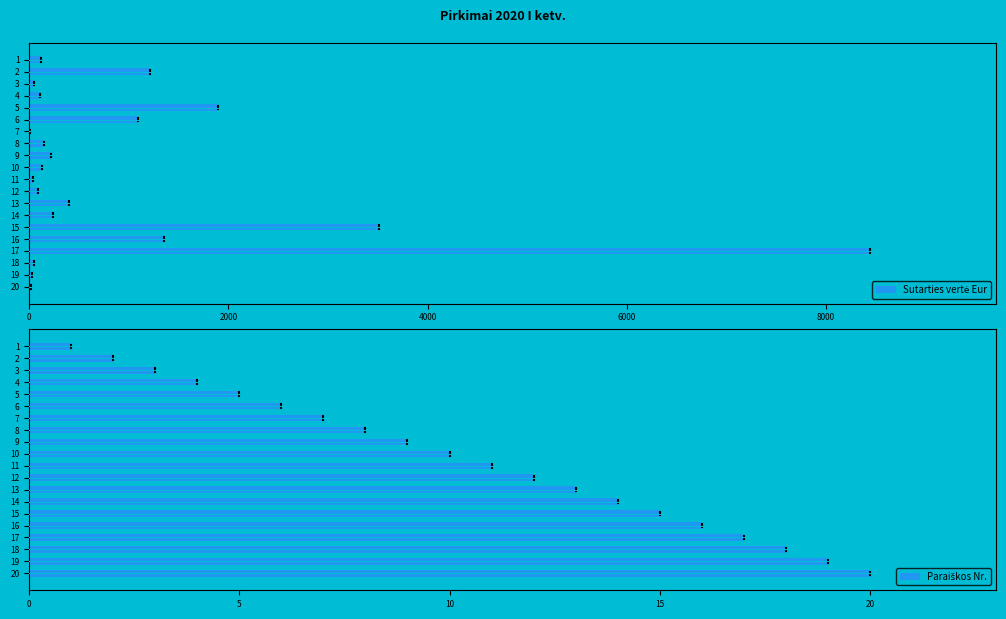

How many values in the Paraiškos Nr. series exceed 11?

9